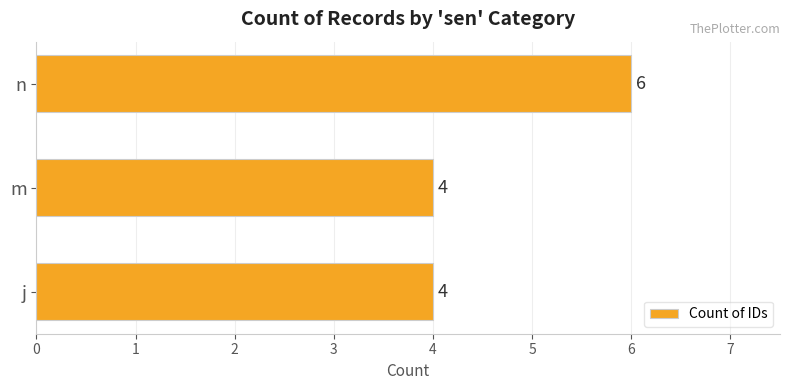

Which has a higher value, j or n?

n